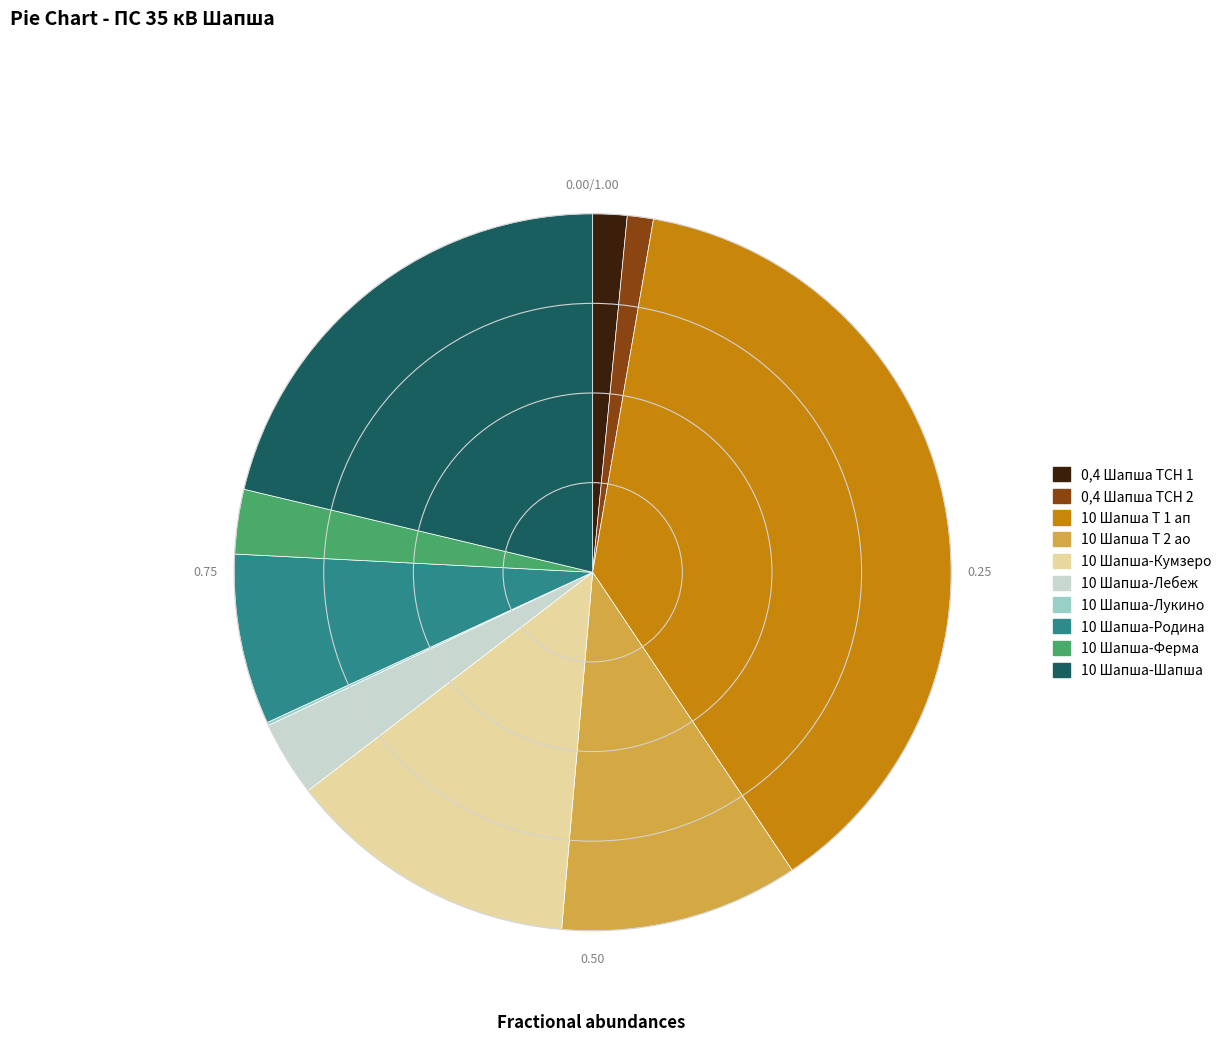

Combined, do 10 Шапша-Ферма and 10 Шапша-Шапша account for over 50%?

No